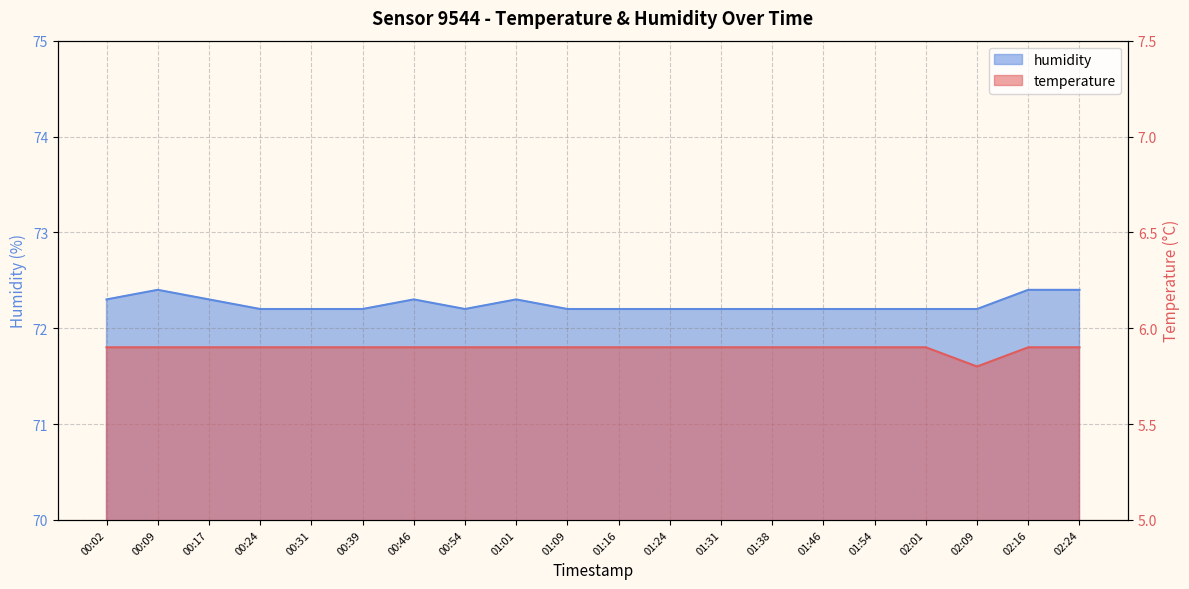

Which label corresponds to the largest value in the chart?

00:09